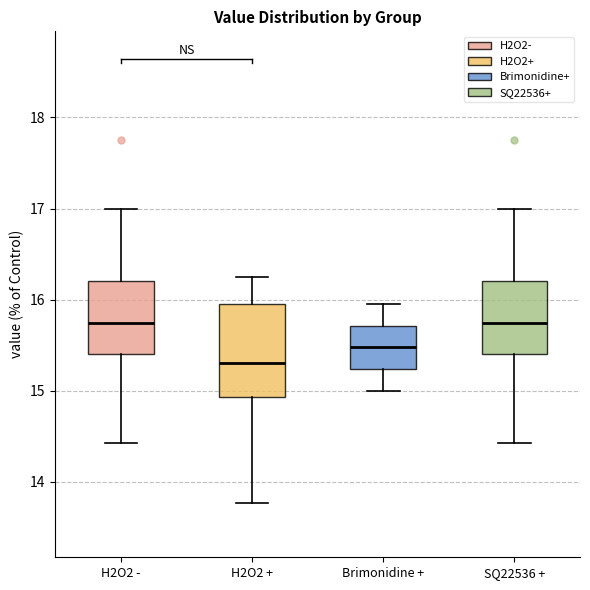

Which box has the lowest median line?

H2O2 +